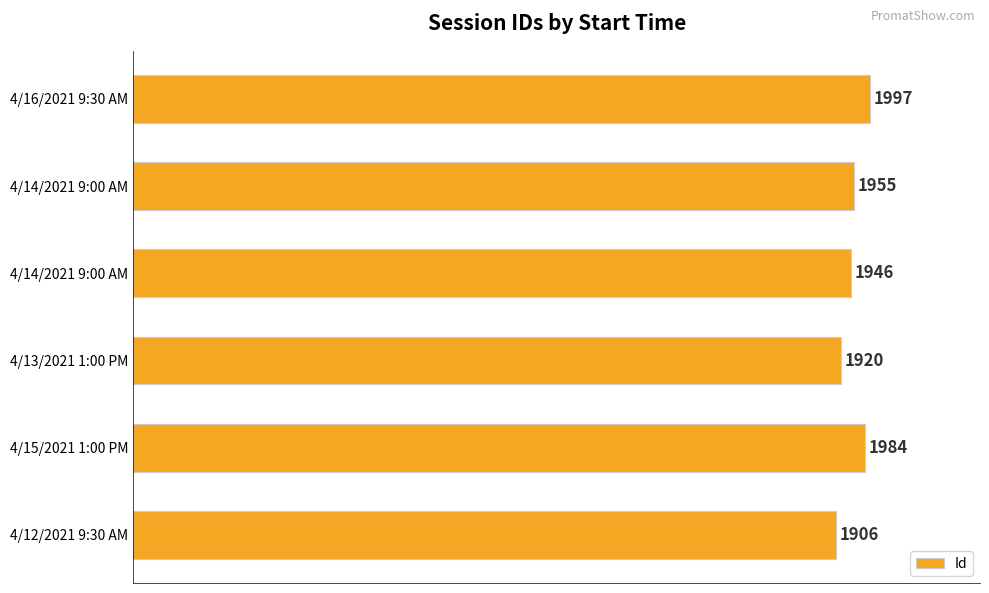

How many bars are there in total?

6